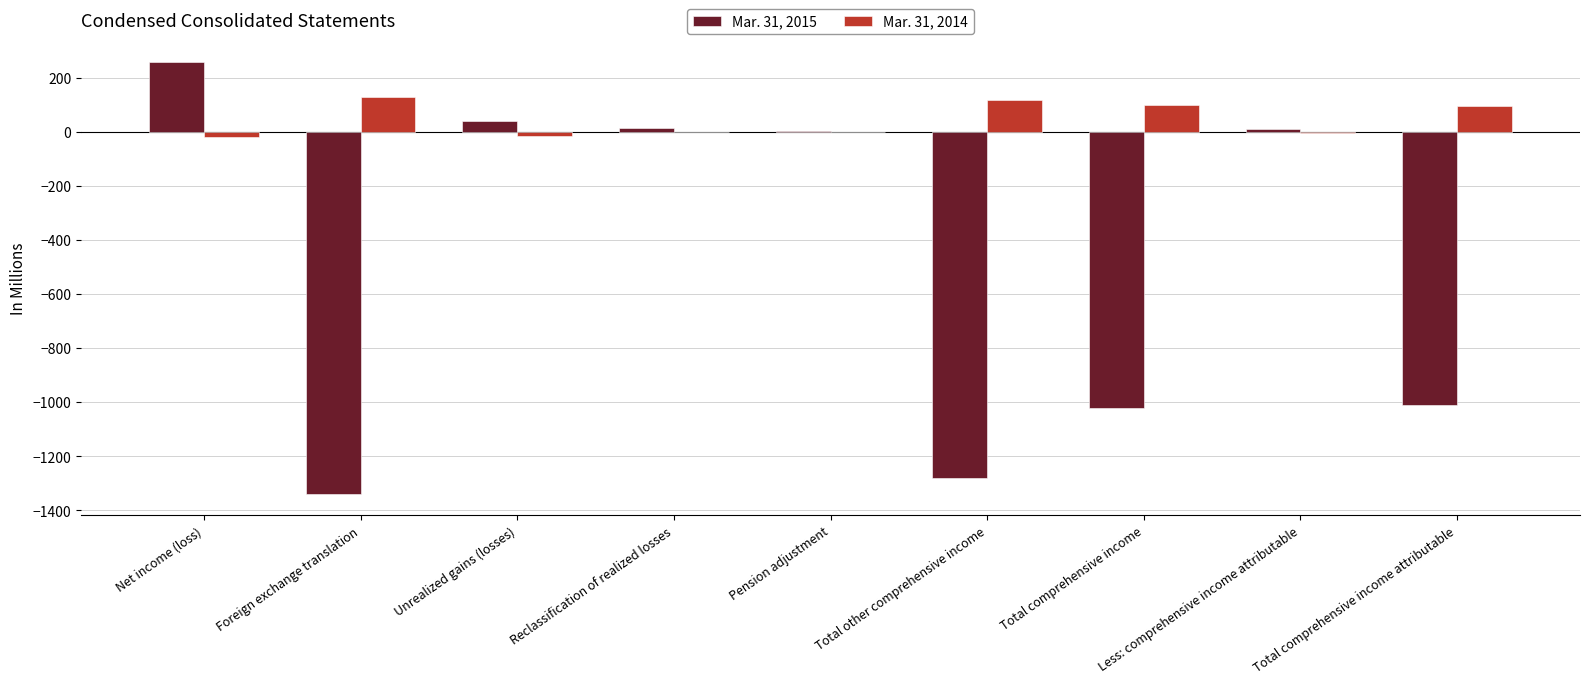

What is the maximum value shown in the chart?

260